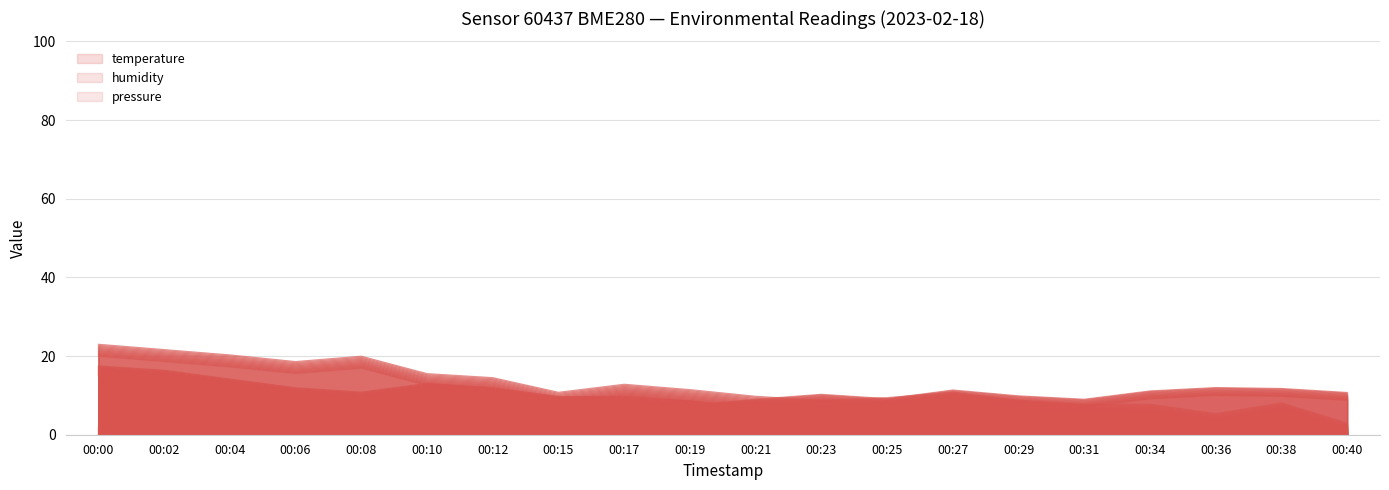

What is the value of the pressure_norm point at the 6th from the left?

13.6